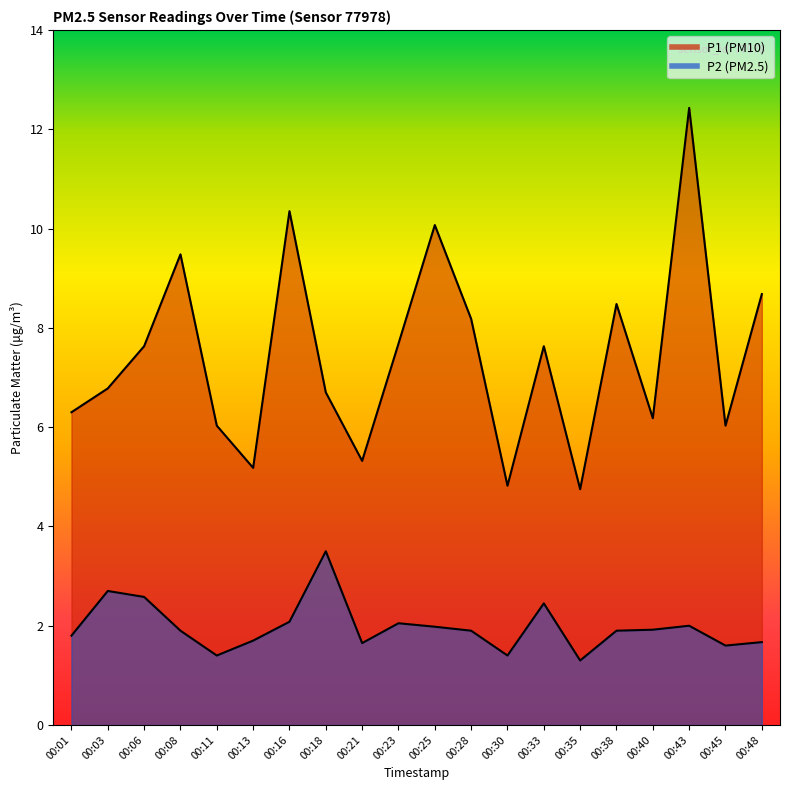

Is the value of P1 at 00:03 greater than the value of P2 at 00:16?

Yes